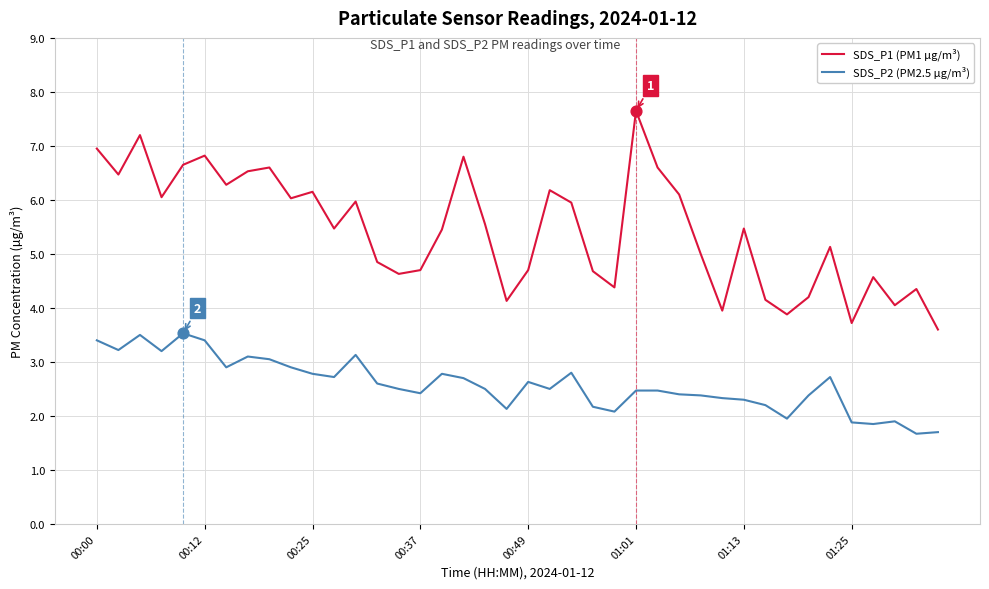

True or false: SDS_P1 (PM1 µg/m³) and SDS_P2 (PM2.5 µg/m³) cross at least once.

False